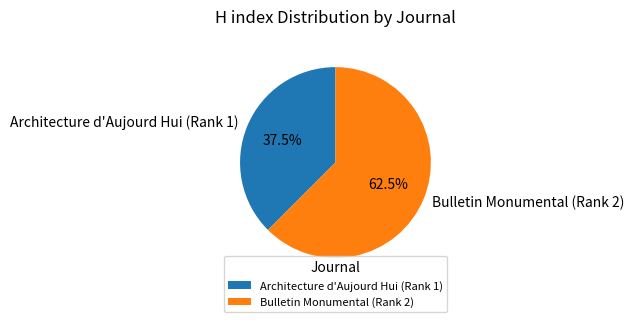

What is the ratio of the value at Bulletin Monumental (Rank 2) to the value at Architecture d'Aujourd Hui (Rank 1)?

1.7